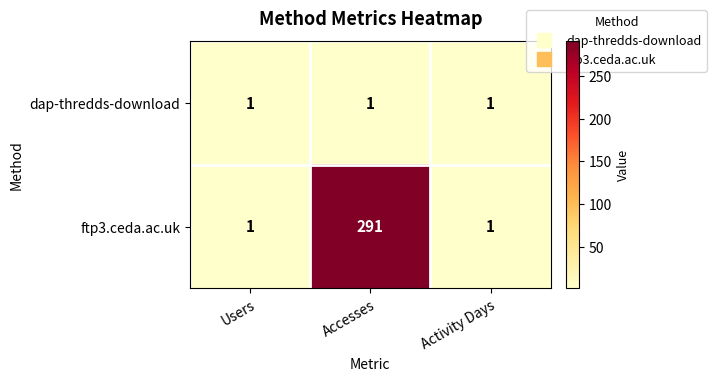

What is the difference between the maximum and second lowest values in the ftp3.ceda.ac.uk series?

290